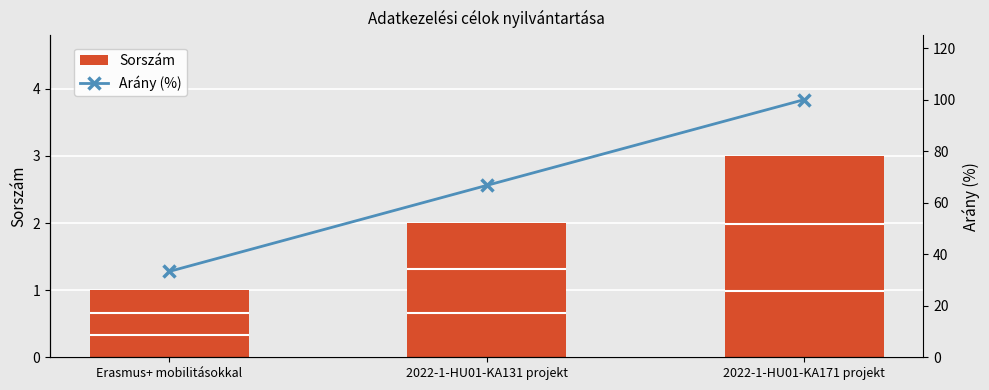

Which series changed the most between Erasmus+ mobilitásokkal and 2022-1-HU01-KA171 projekt?

Arány (%)